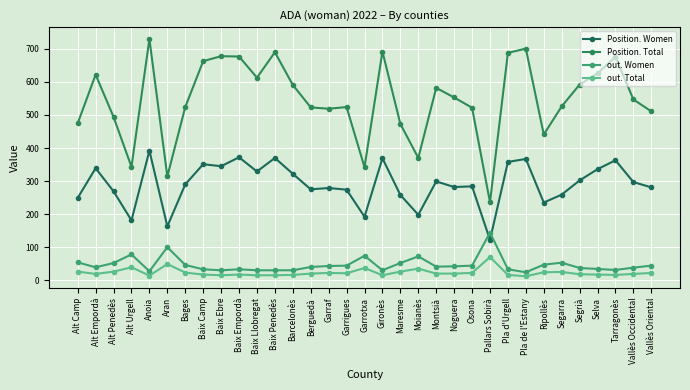

Which series has the largest range (max minus min)?

Position. Total